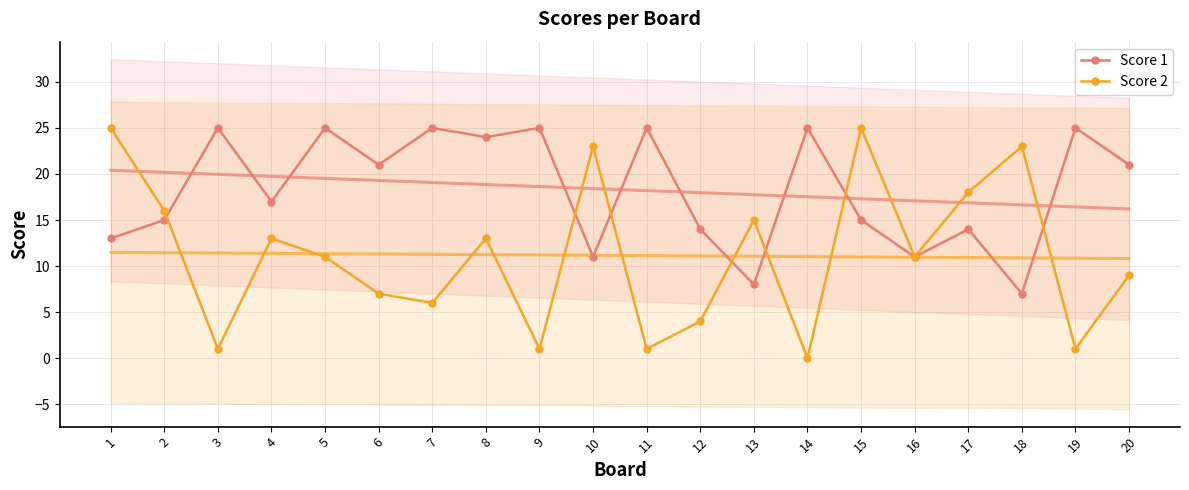

Reading left to right, what are all the values shown in this chart?

Score 1: 13	15	25	17	25	21	25	24	25	11	25	14	8	25	15	11	14	7	25	21
Score 2: 25	16	1	13	11	7	6	13	1	23	1	4	15	0	25	11	18	23	1	9